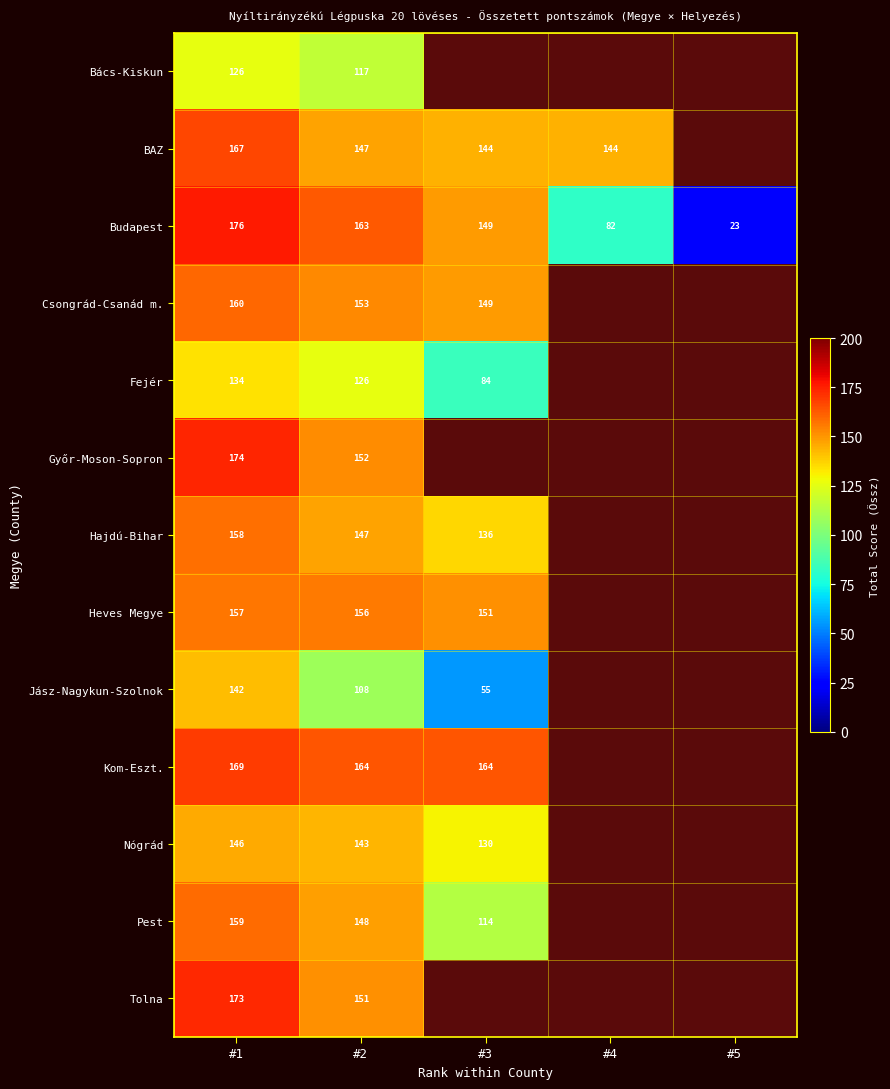

The BAZ series shows 90 at #1. True or false?

False